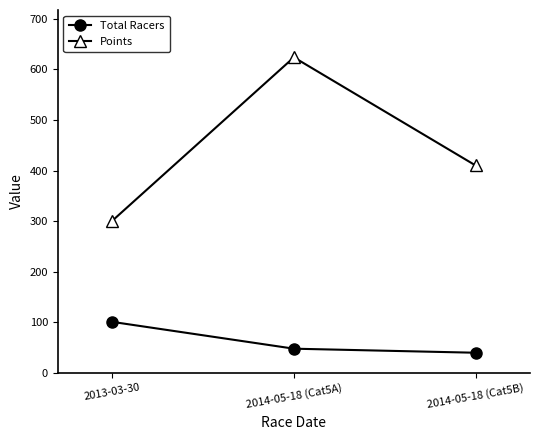

What is the spread (max minus min) of values at 2014-05-18 (Cat5B)?

370.3